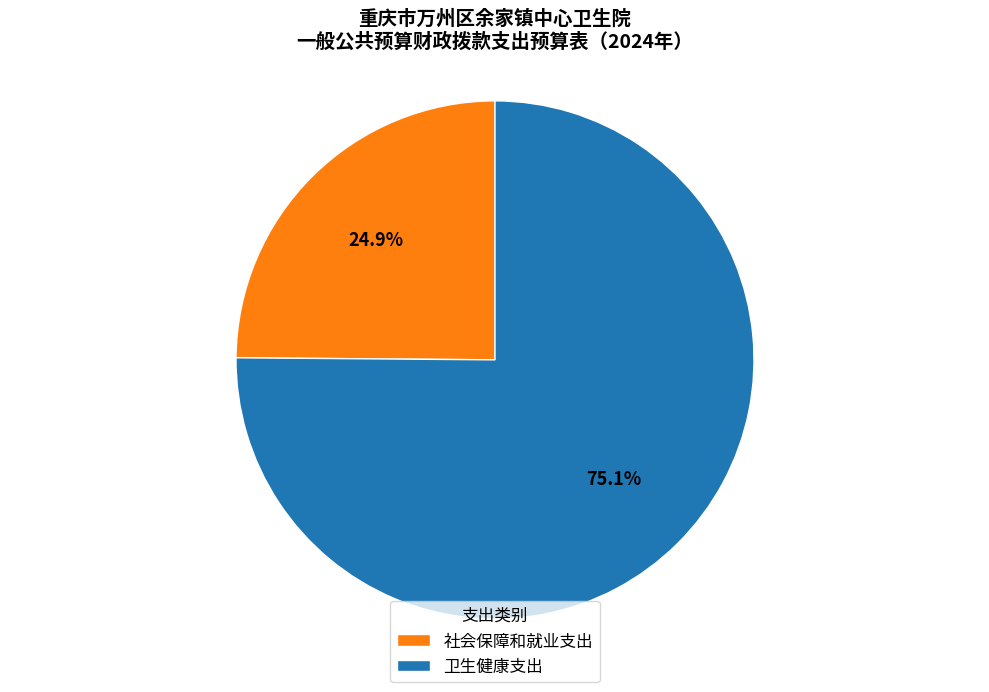

To the nearest percent, what percentage of the pie is 社会保障和就业支出?

25%